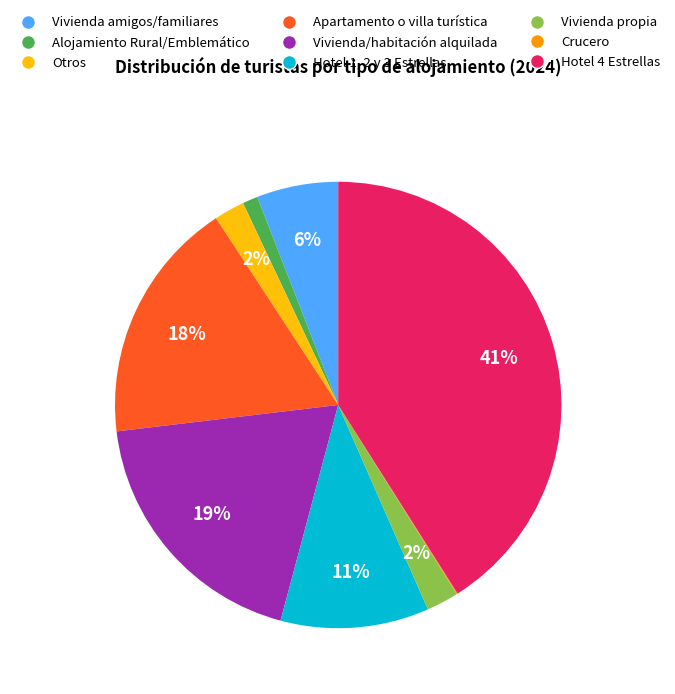

To the nearest percent, what is the average slice percentage?

11%